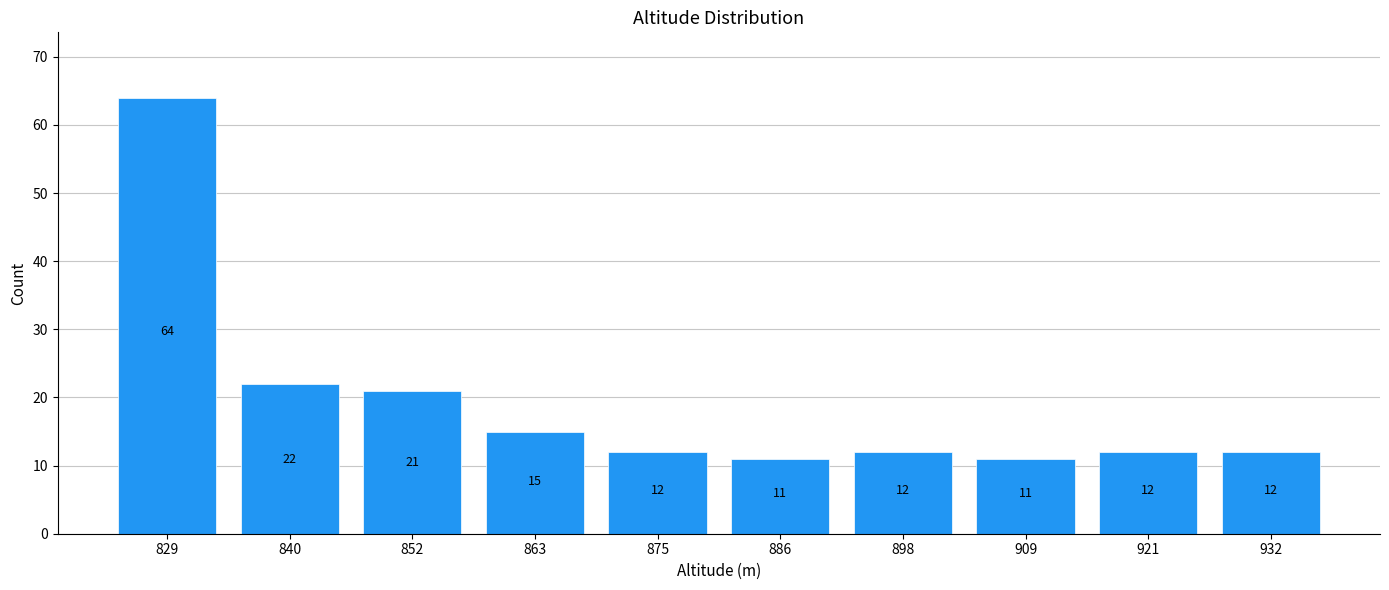

What is the difference between the values at 829 and 886?

53